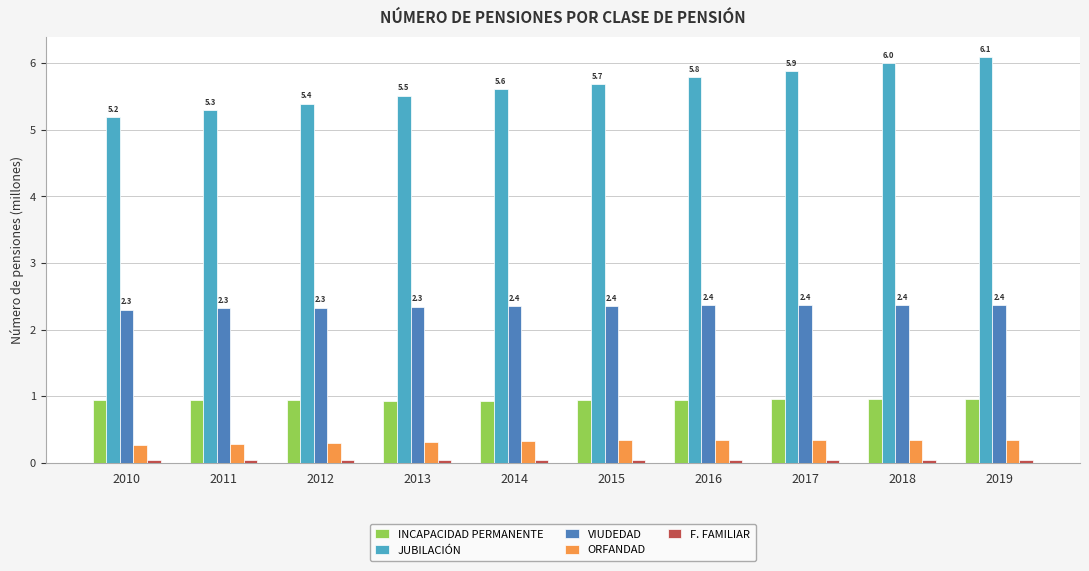

How many data points does each series have?

10